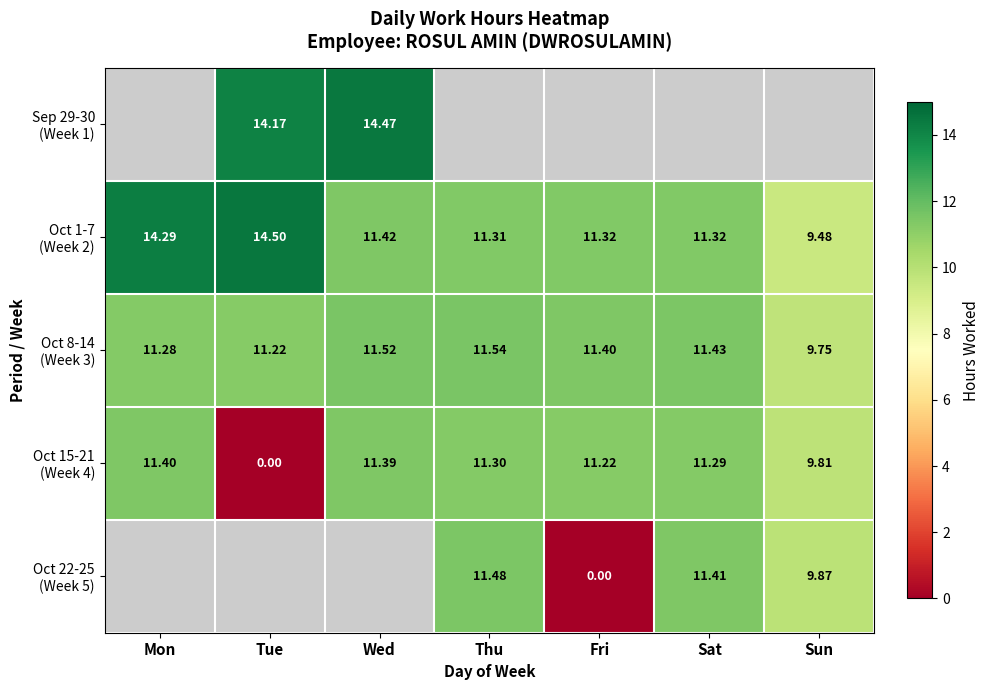

What is the maximum value for Oct 15-21 (Week 4)?

11.4